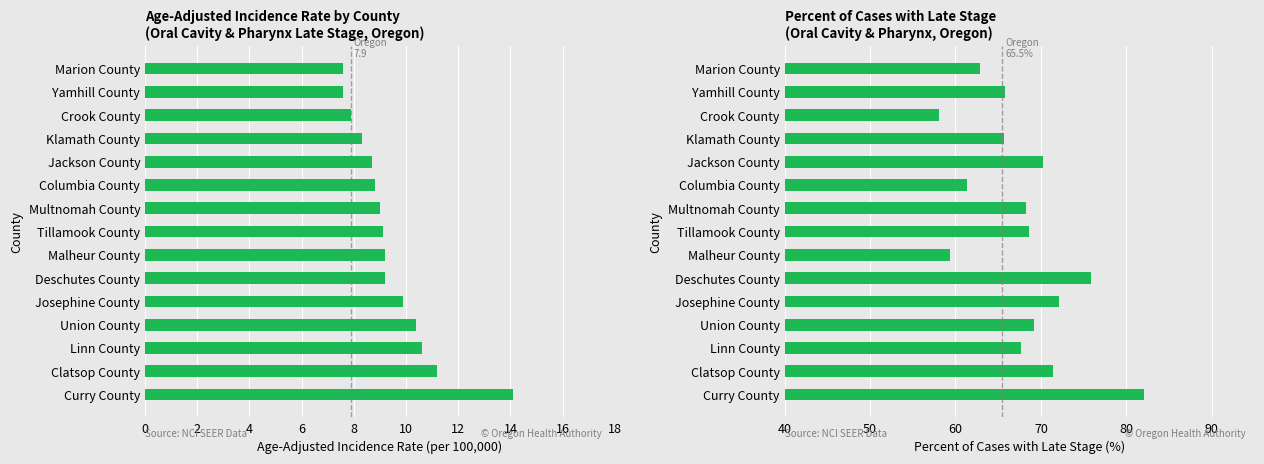

What are all the series names shown in the legend?

Age-Adjusted Incidence Rate, Percent Late Stage